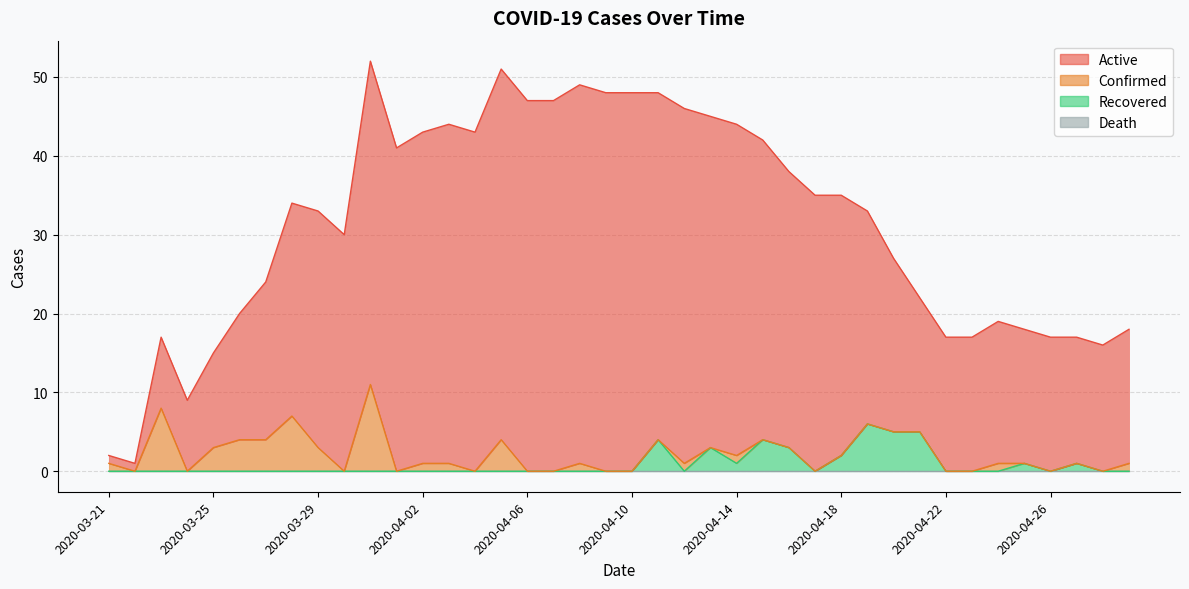

How many values in Recovered are above zero?

11